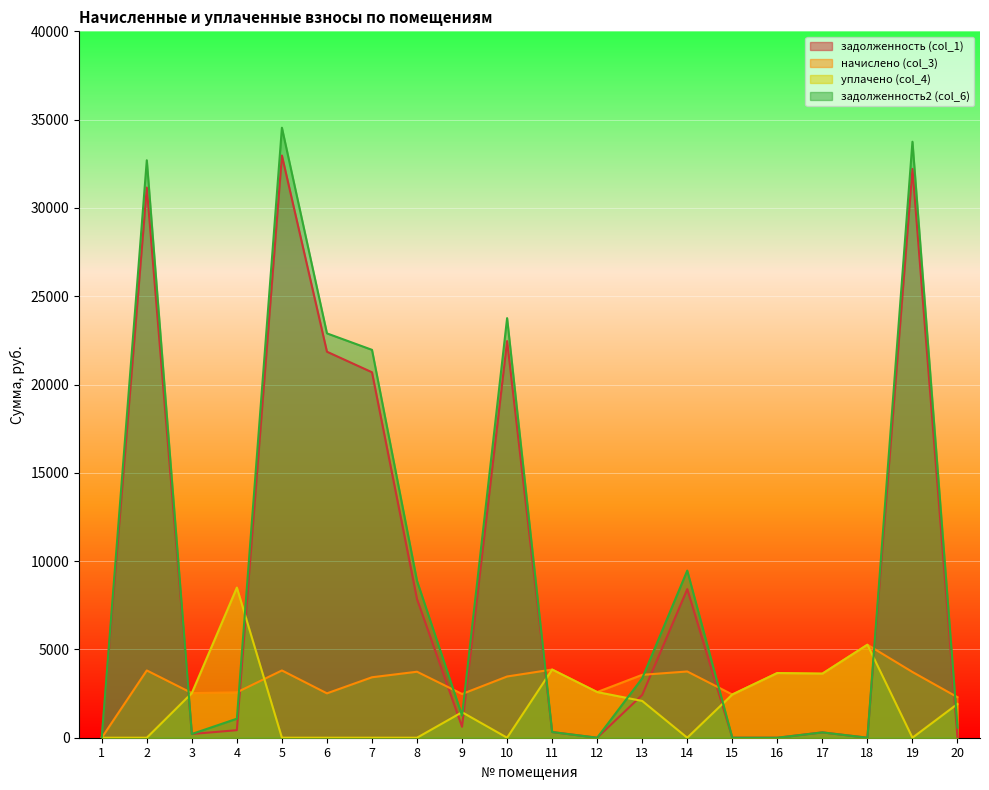

At which category does задолженность (col_1) reach its first local valley?

3